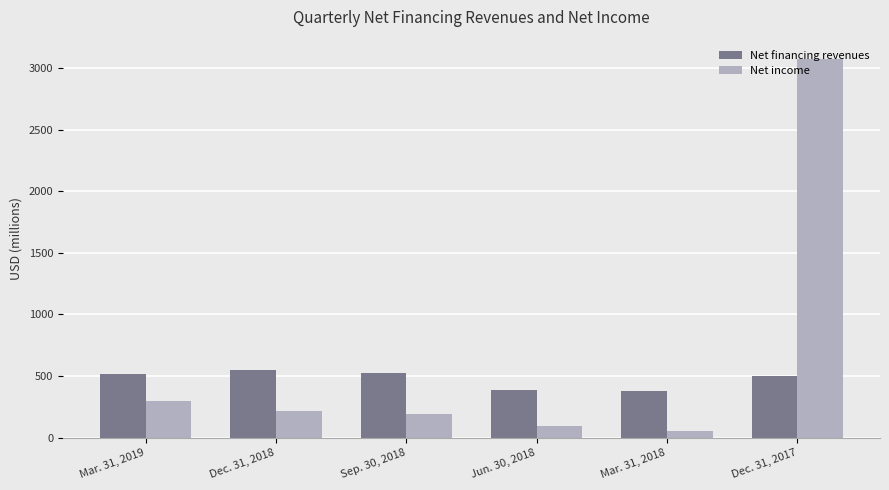

How many groups of bars are there?

6